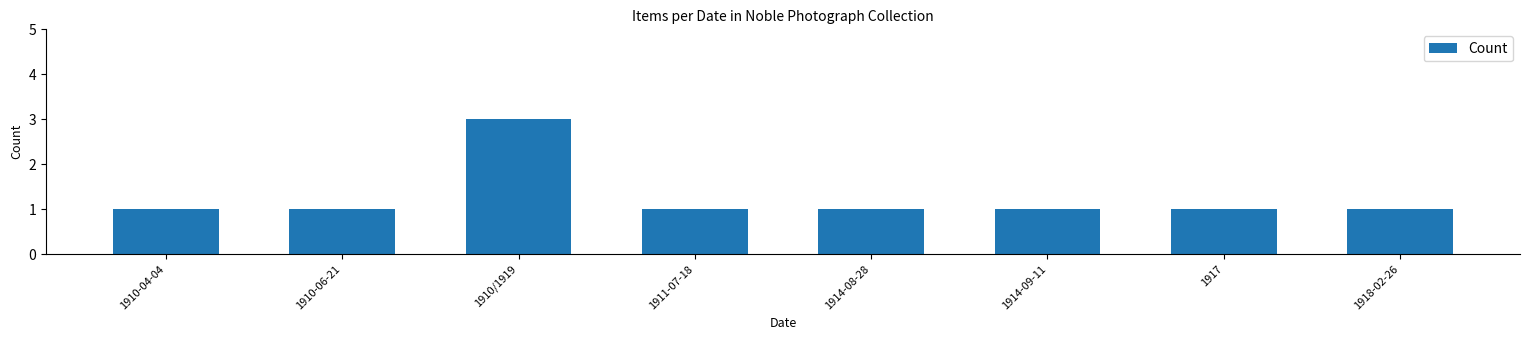

What is the approximate value at 1910/1919?

3